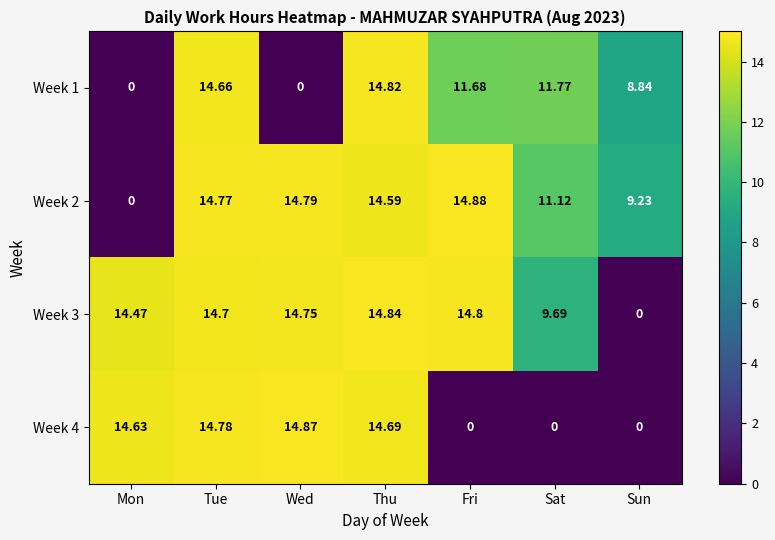

Which category has the lowest value in the Week 2 series?

Mon